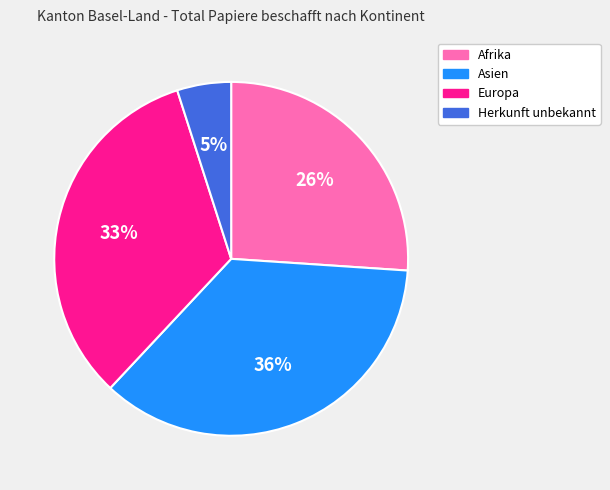

Which slice is the smallest?

Herkunft unbekannt